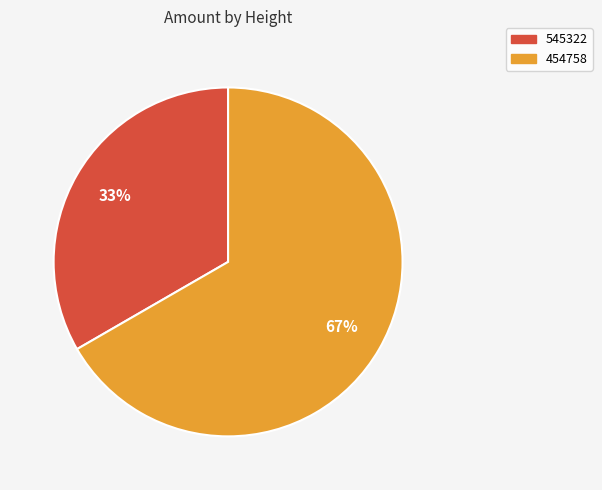

What percentage is the 454758 slice, to the nearest percent?

67%